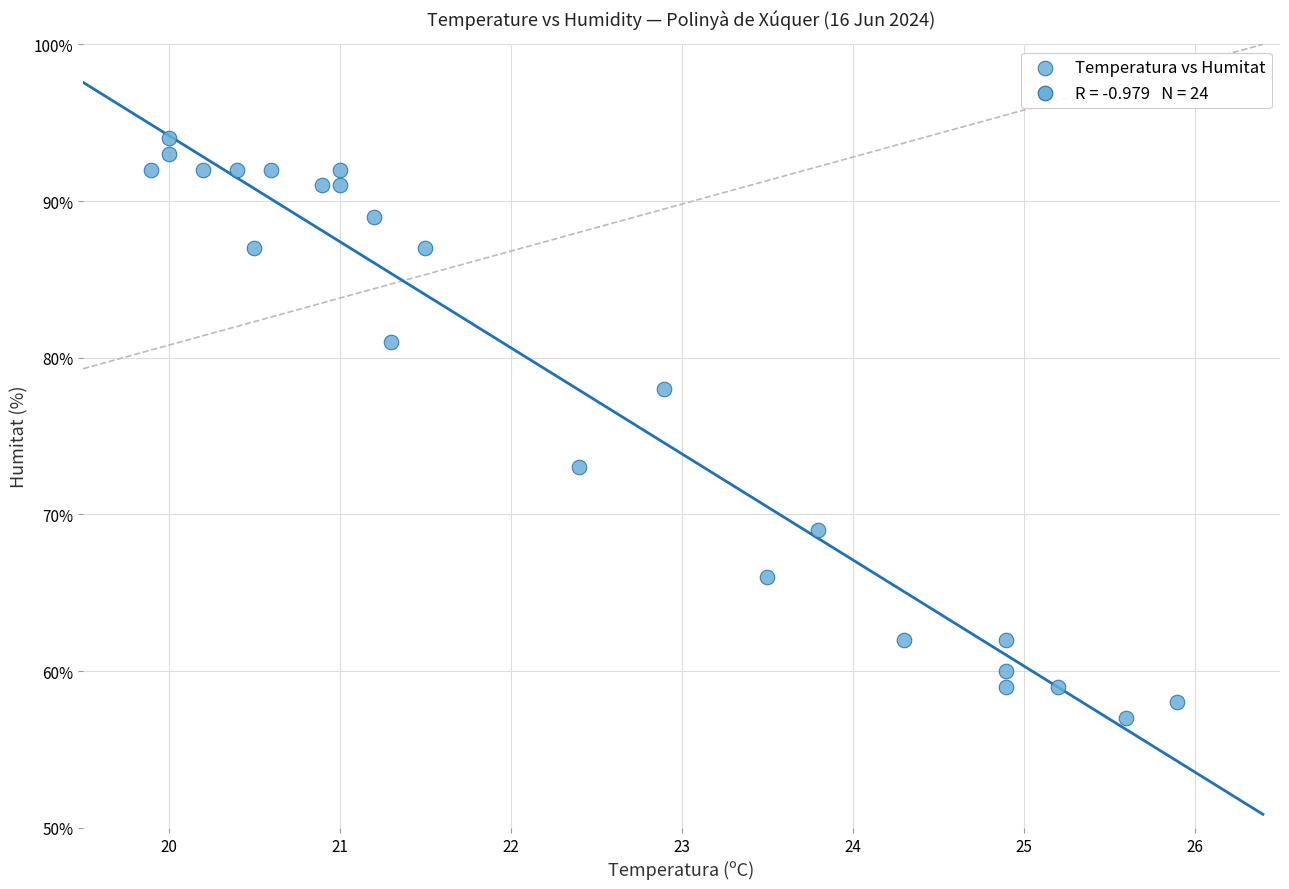

What Y value in the scatter plot is closest to 75?

73